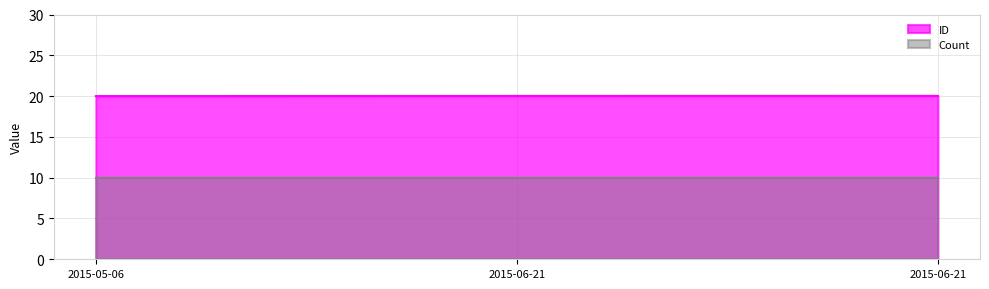

Does the chart display data point markers on the line(s)?

No